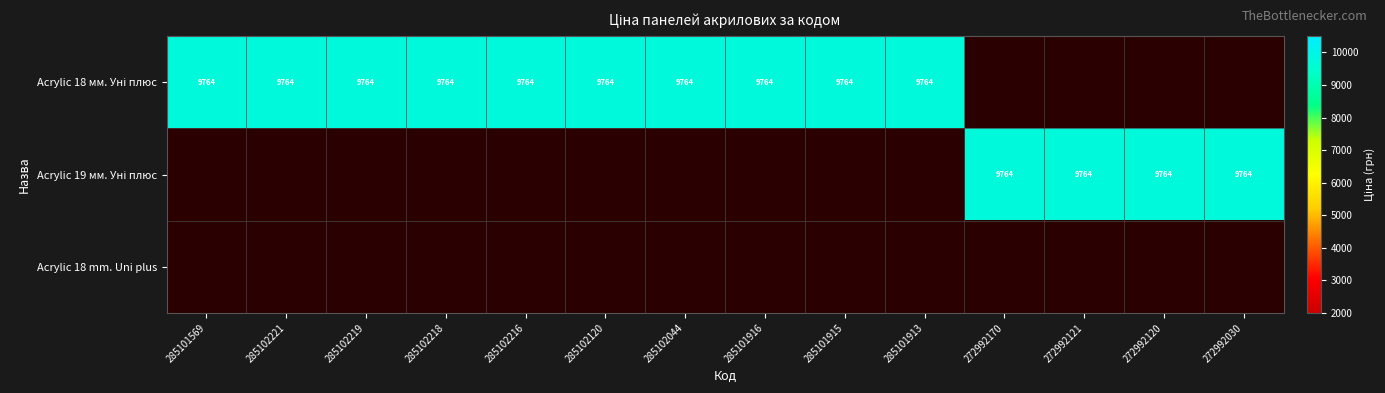

Rank the series at 285102218 from lowest to highest value.

Acrylic 19 мм. Уні плюс, Acrylic 18 mm. Uni plus, Acrylic 18 мм. Уні плюс